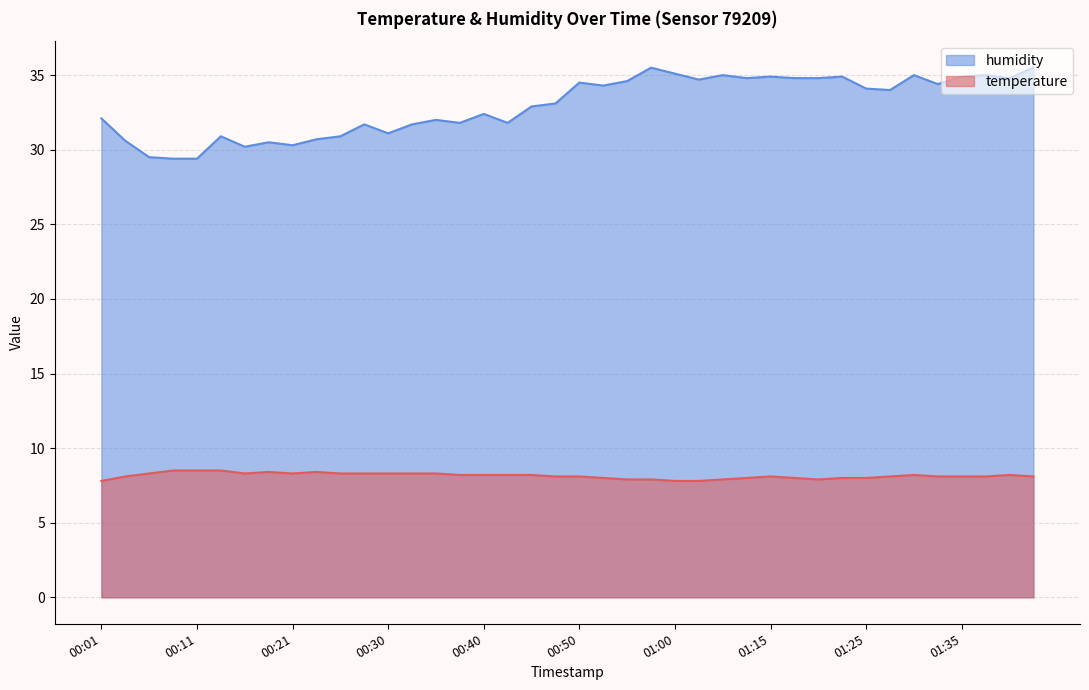

True or false: temperature has a value of 8.2 at 01:40.

True